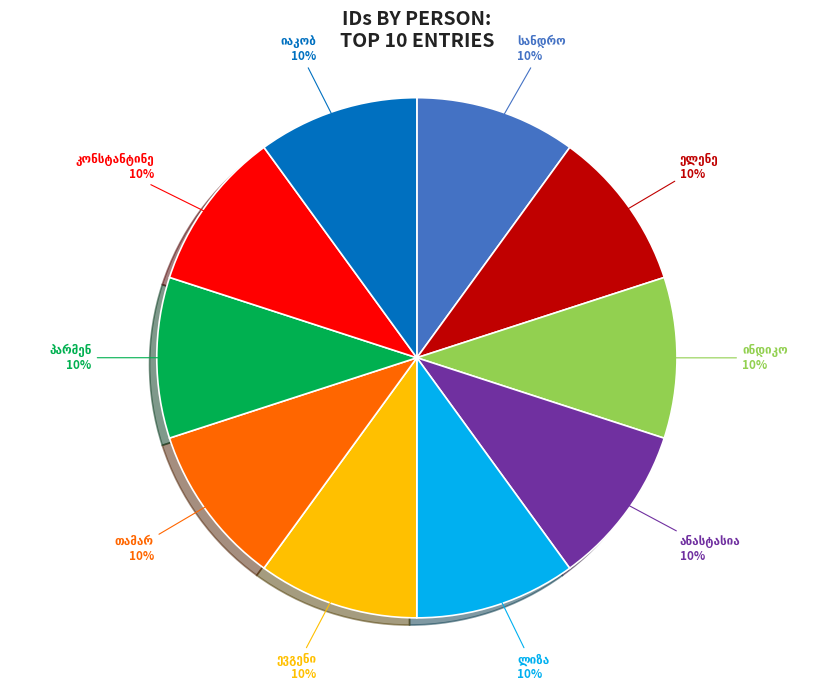

Is there any slice that represents more than half of the pie?

No